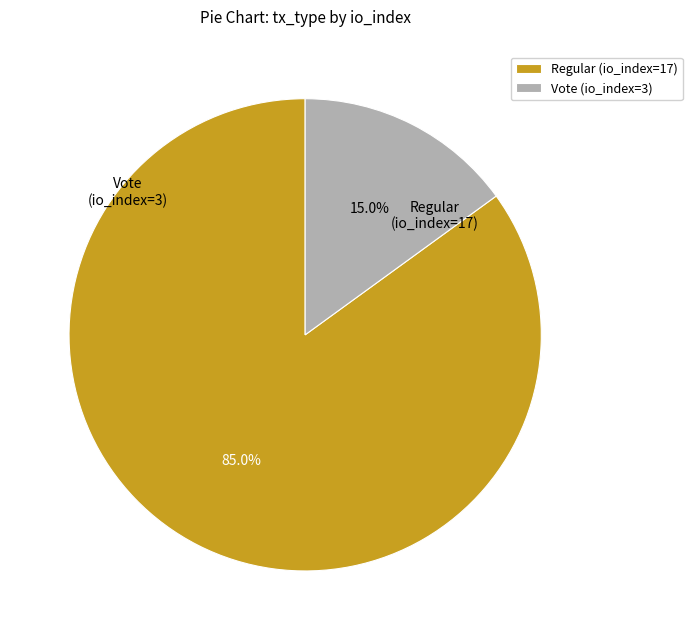

What is the majority slice?

Regular (io_index=17)